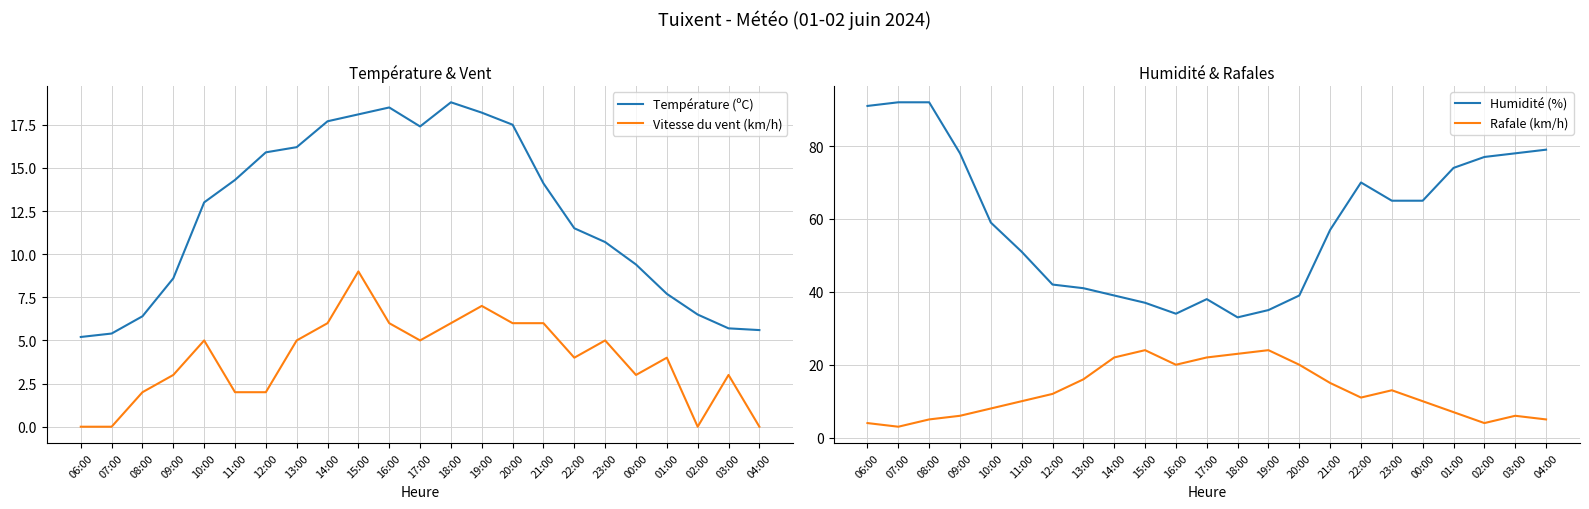

True or false: Vitesse du vent (km/h) and Humidité (%) intersect in this chart.

False